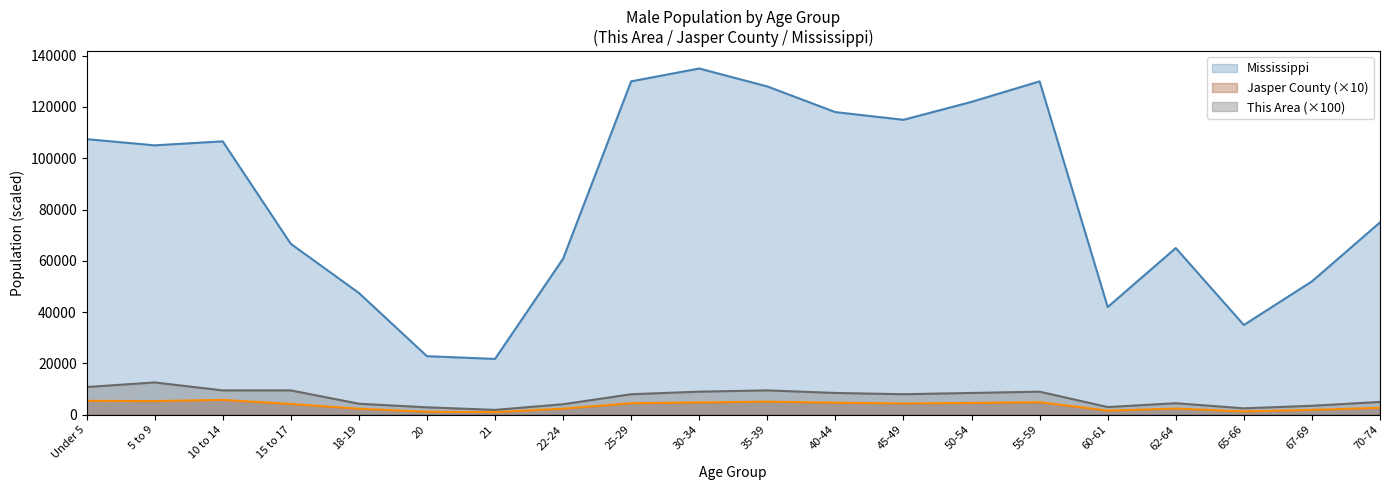

Is the value of Mississippi at 70-74 greater than the value of This Area at 50-54?

Yes